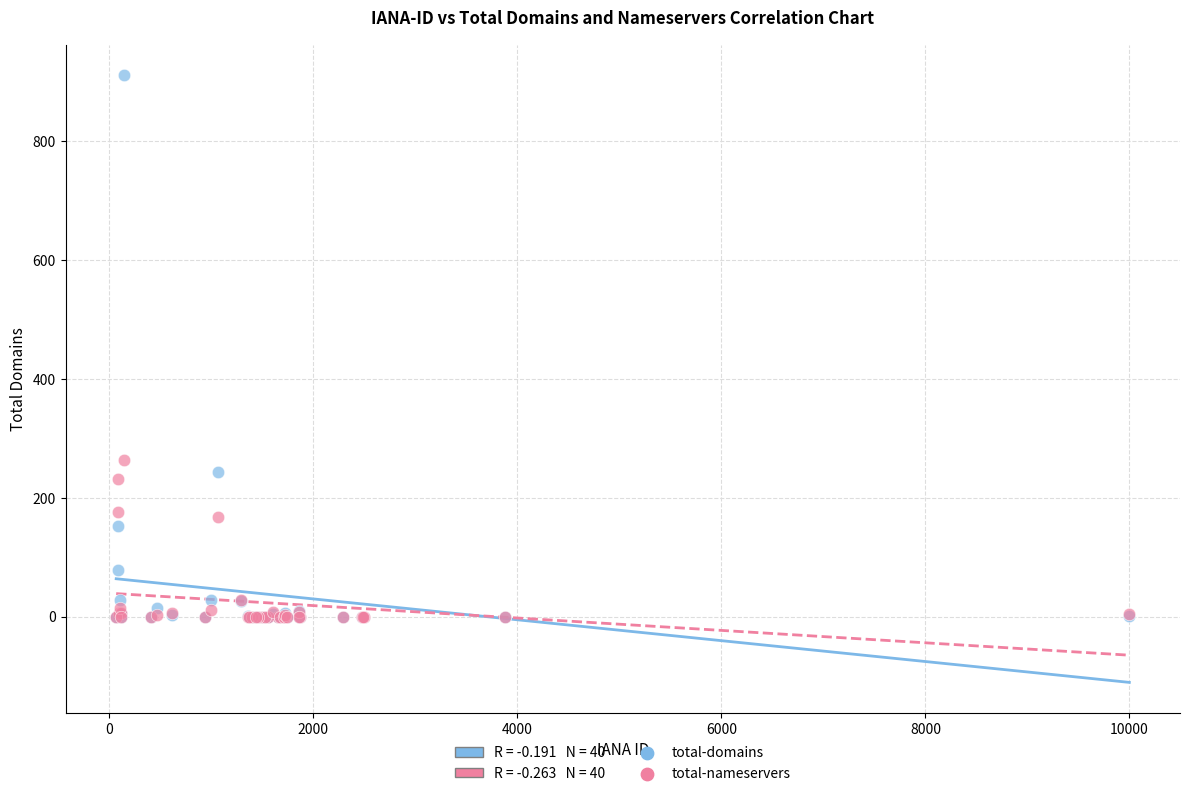

Which series has the largest Y range (max minus min)?

total-domains